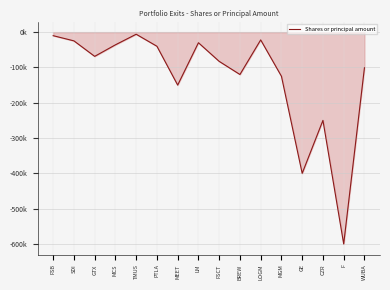

Between TMUS and GTX, which is larger?

TMUS